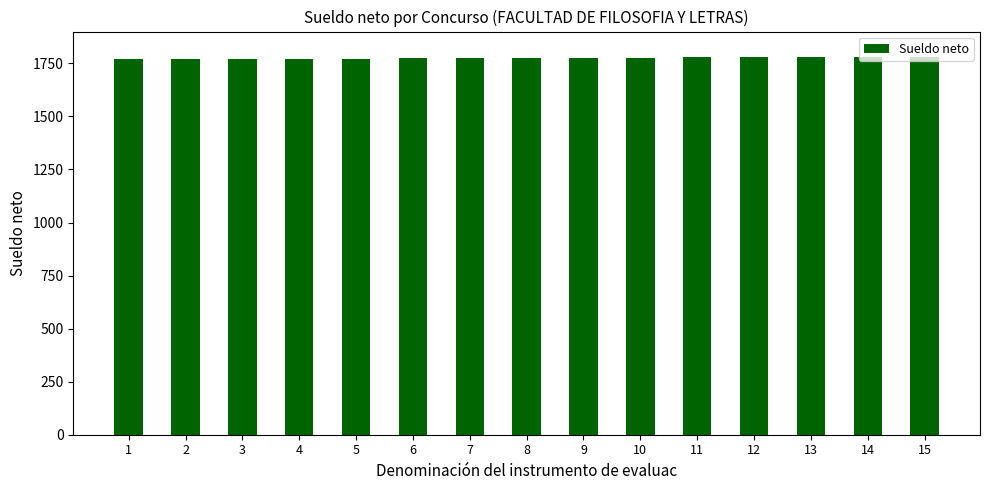

What is the difference between the maximum and minimum values?

14.0